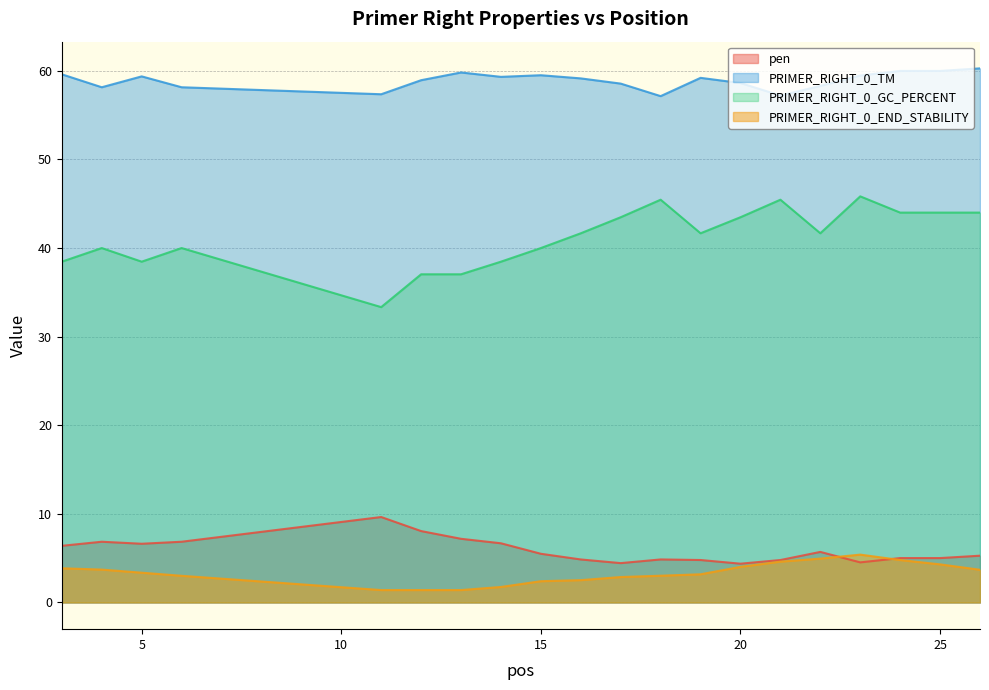

How many lines are shown in the chart?

4